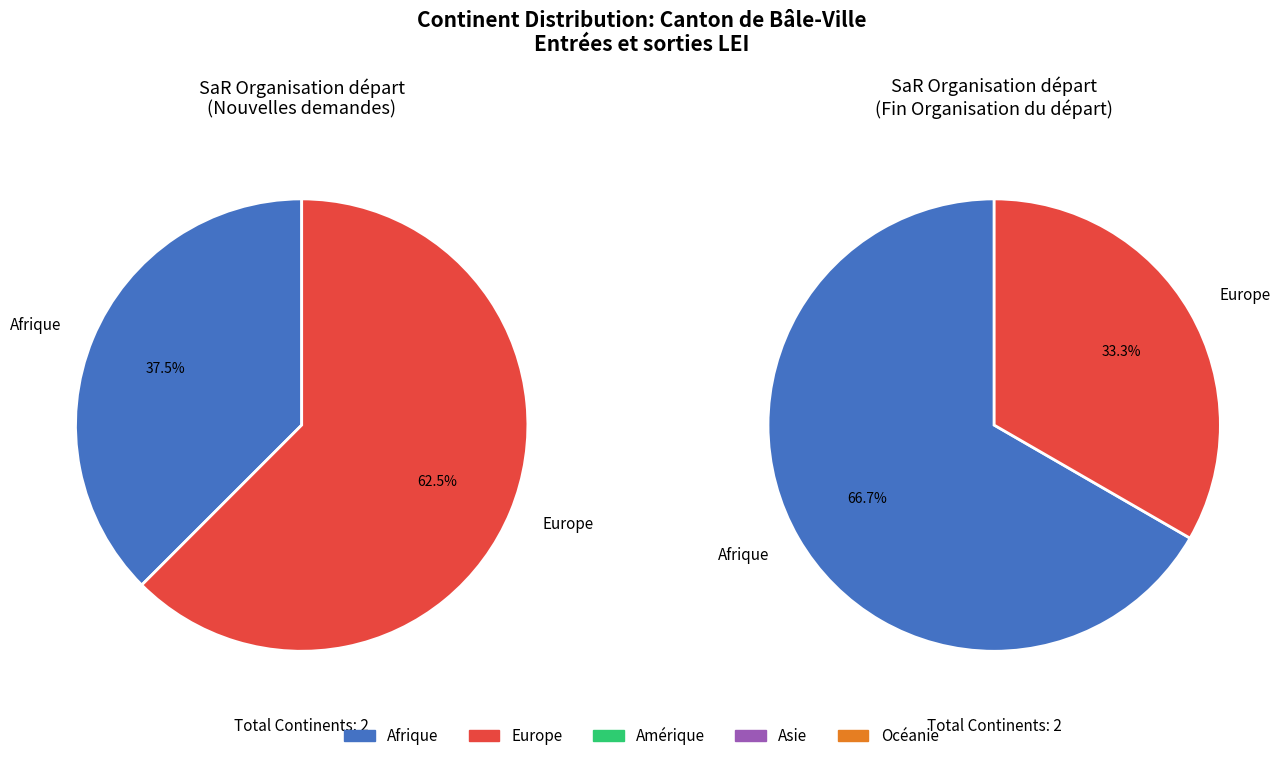

What percentage do Afrique and Asie together represent?

37.5%